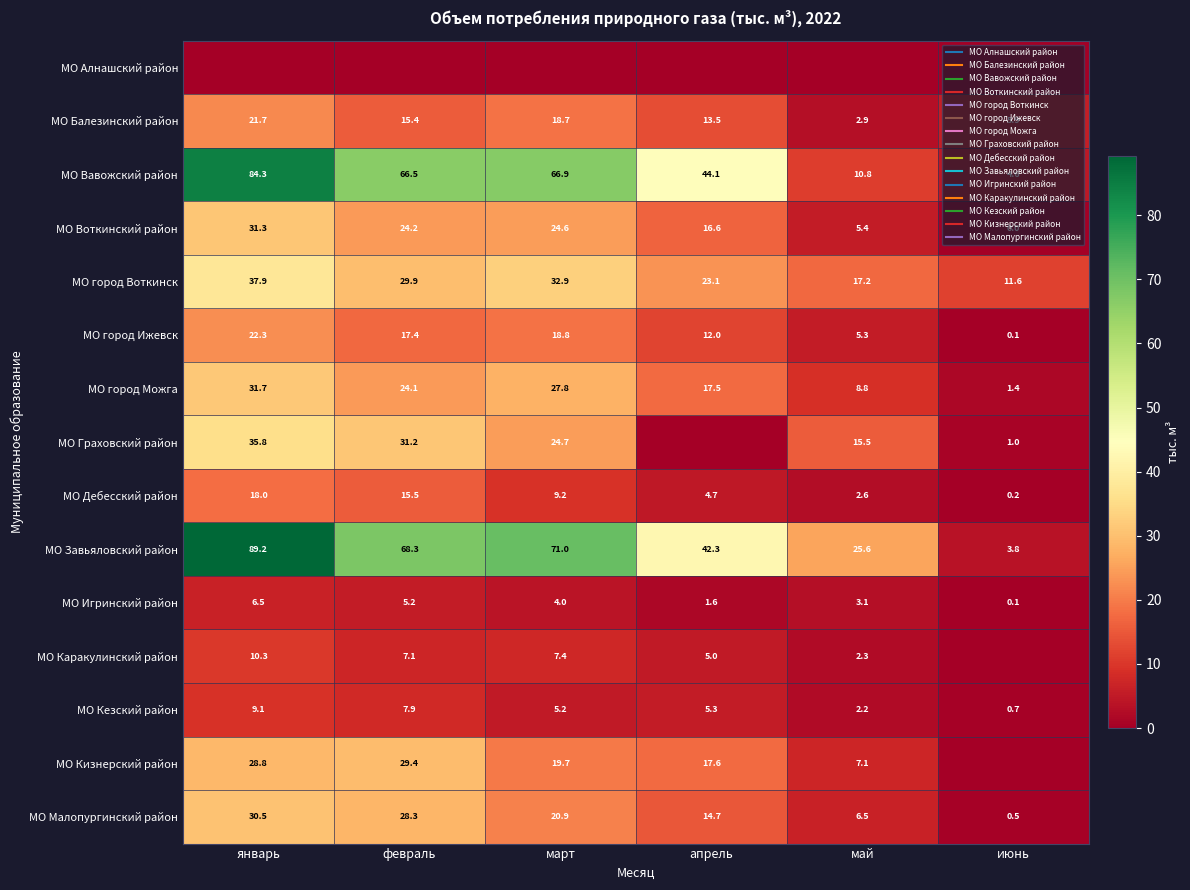

True or false: МО Малопургинский район has a value of 9.0 at апрель.

False